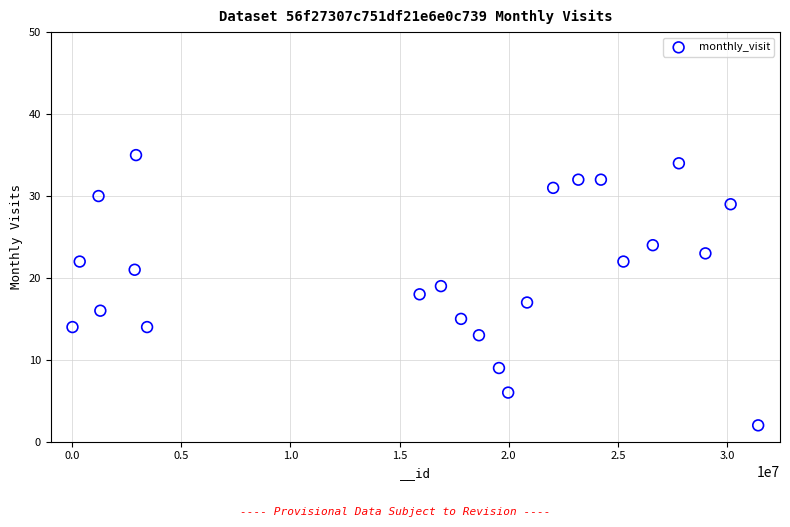

What is the range of X values (max minus min)?

31413545